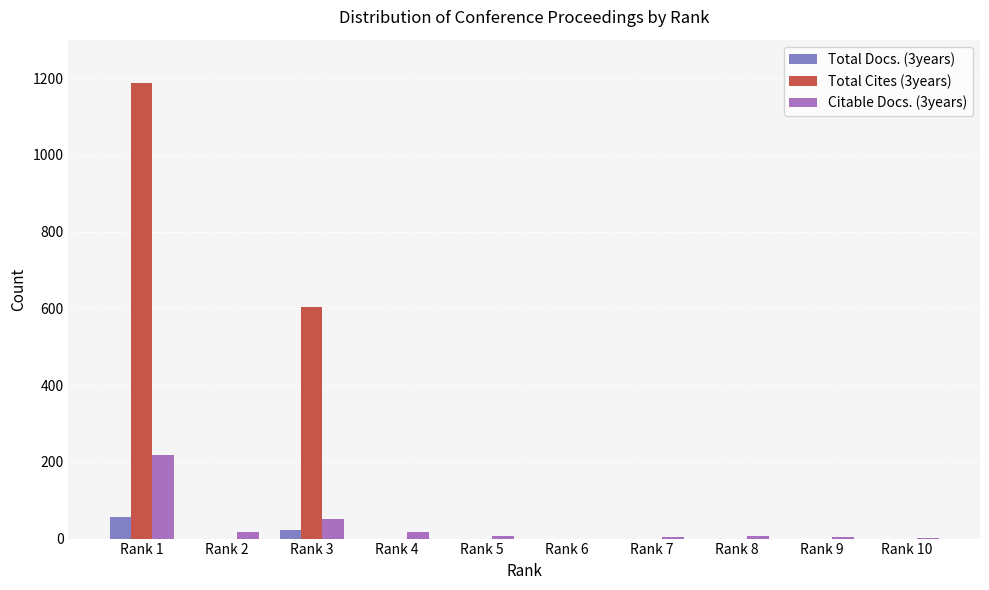

Are the bars grouped side by side (vs. stacked)?

Yes